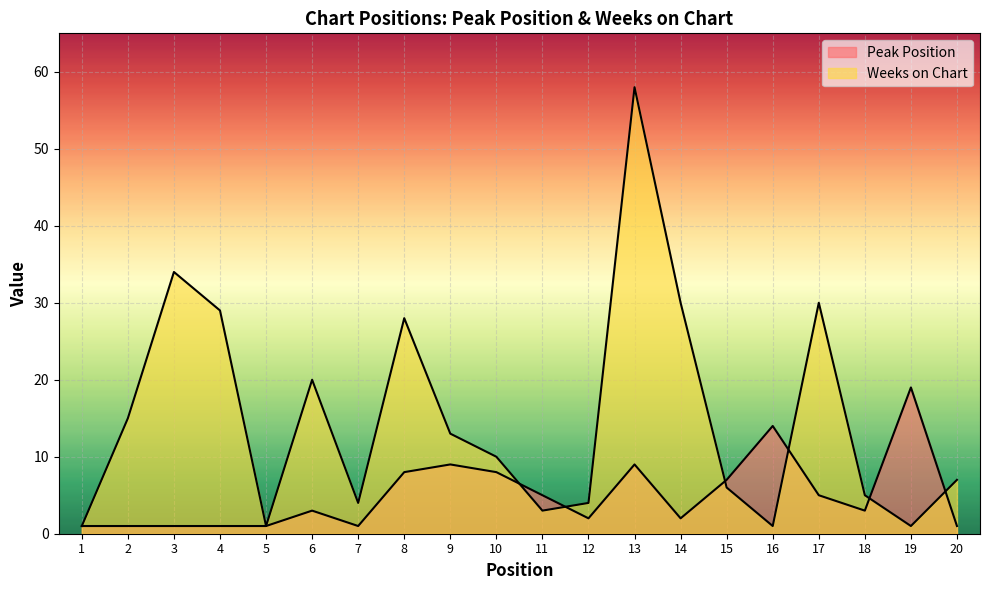

How many interior local valleys does the Peak Position series have?

4